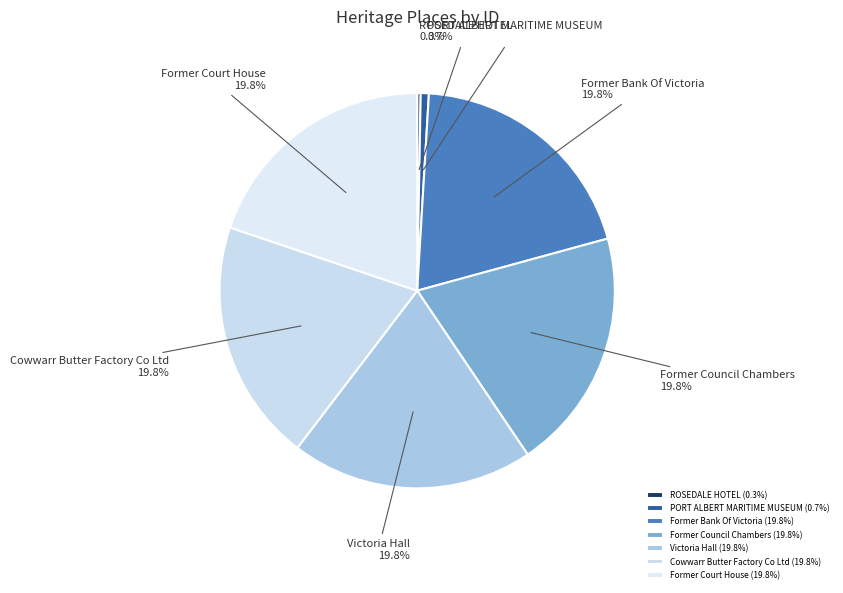

Which has a higher value, ROSEDALE HOTEL or Former Court House?

Former Court House